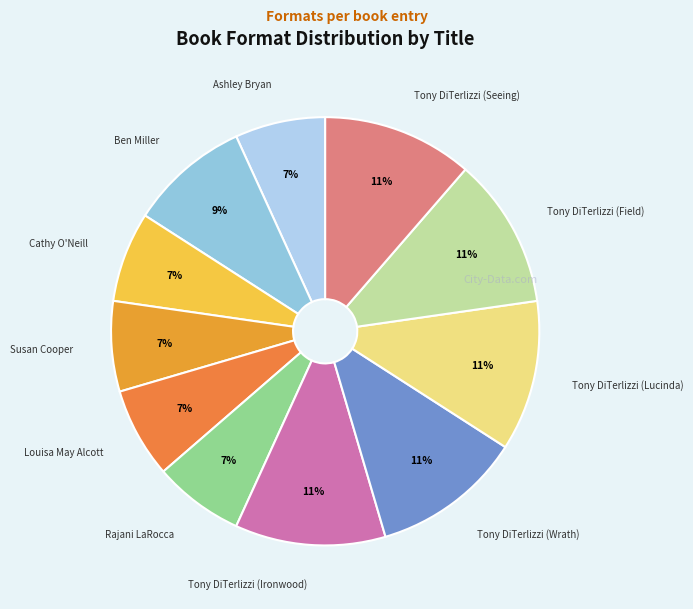

Combined, do Rajani LaRocca and Ben Miller account for over 50%?

No